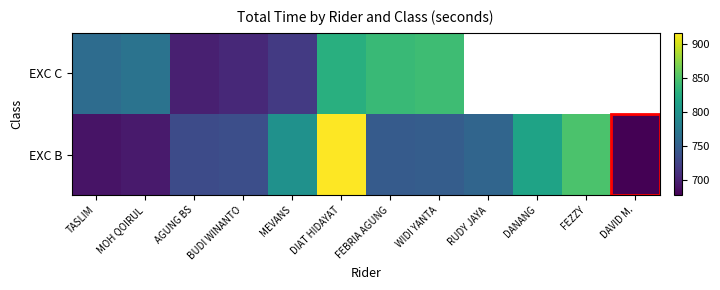

What is the greatest value displayed?

916.7